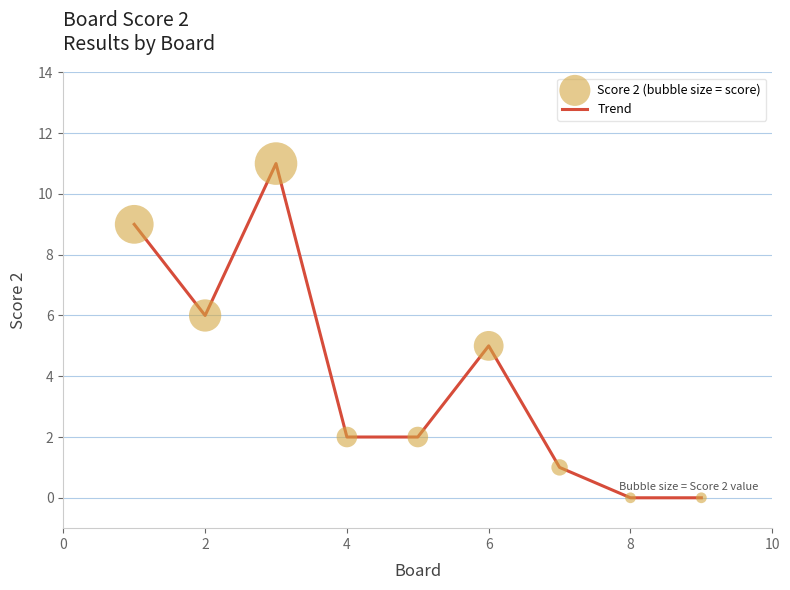

What is the difference between the maximum and minimum values?

11